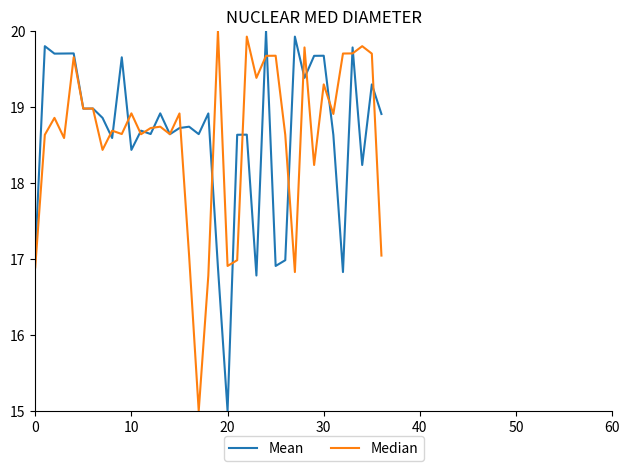

Count the number of categories in the chart.

37